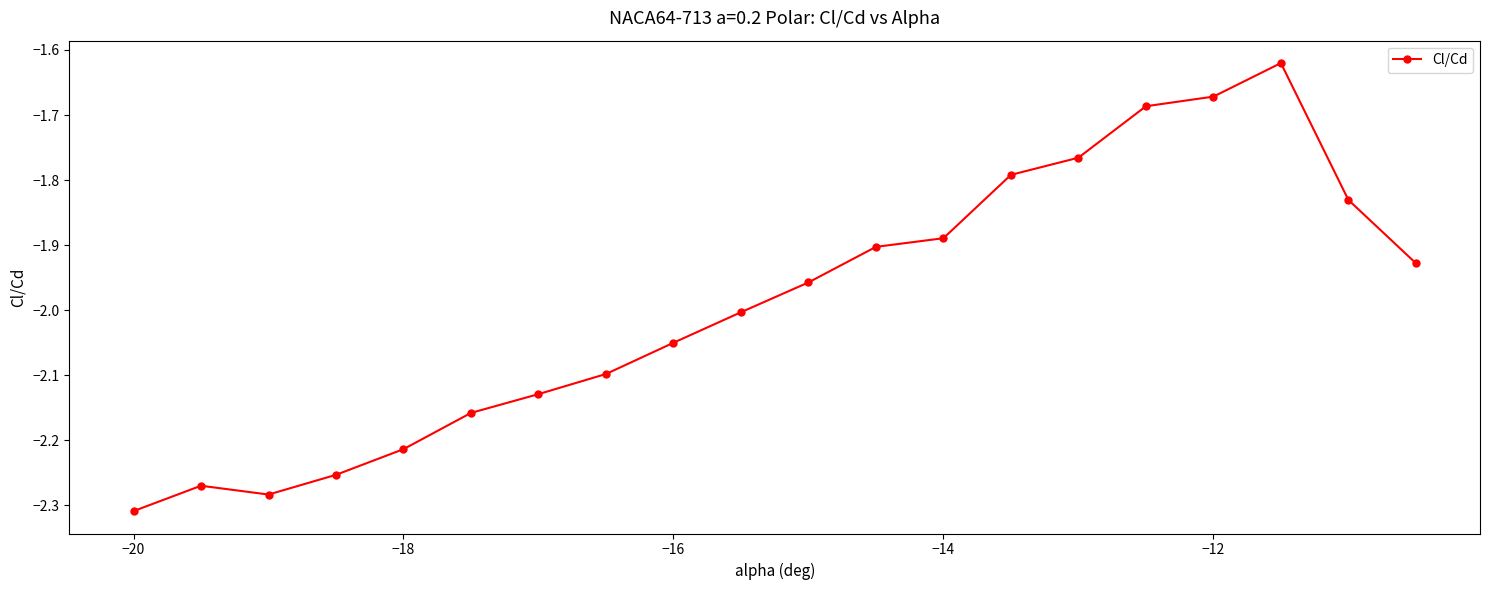

What is the difference between the maximum and minimum values?

0.7